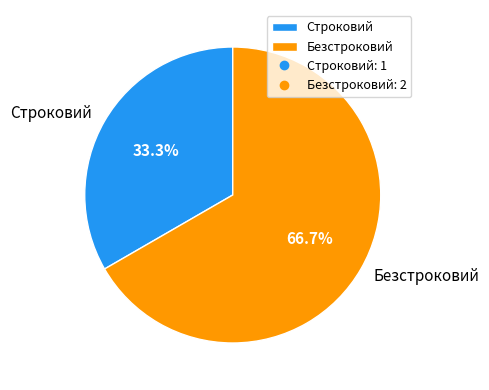

To the nearest percent, what is the difference between the largest and smallest slice percentages?

33%